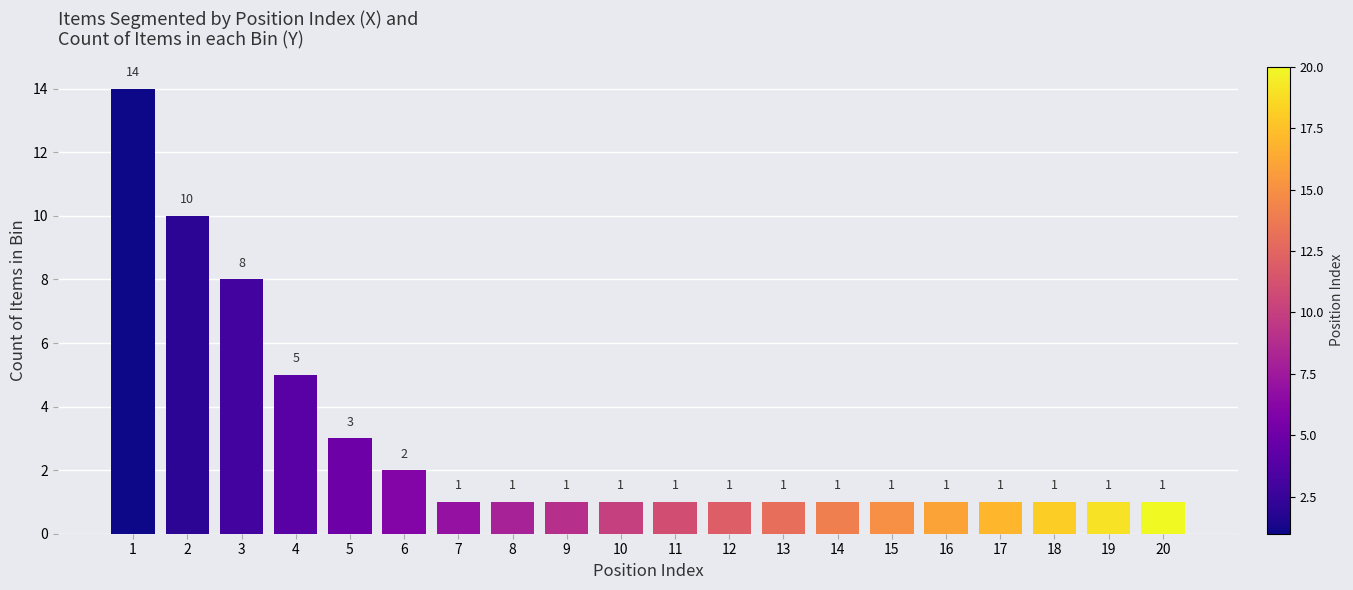

Reading left to right, transcribe all the data shown in this chart.

1=14	2=10	3=8	4=5	5=3	6=2	7=1	8=1	9=1	10=1	11=1	12=1	13=1	14=1	15=1	16=1	17=1	18=1	19=1	20=1